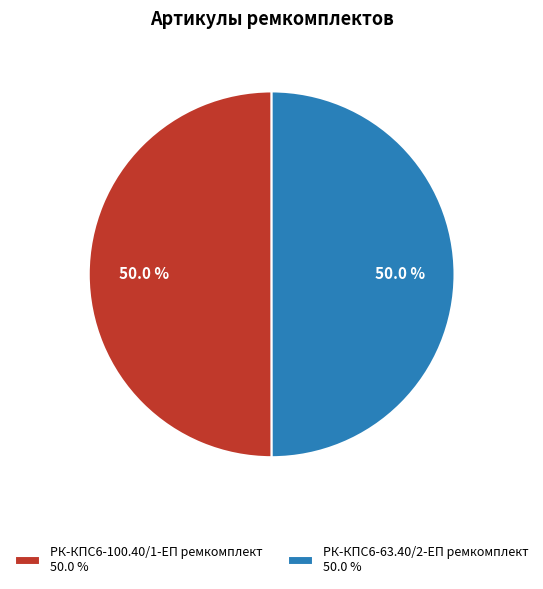

Approximately how many times larger is the value at РК-КПС6-63.40/2-ЕП ремкомплект compared to РК-КПС6-100.40/1-ЕП ремкомплект?

1.0